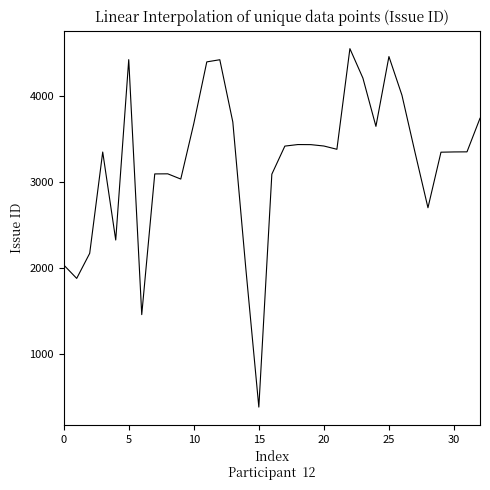

What is the difference between the maximum and minimum values?

4175